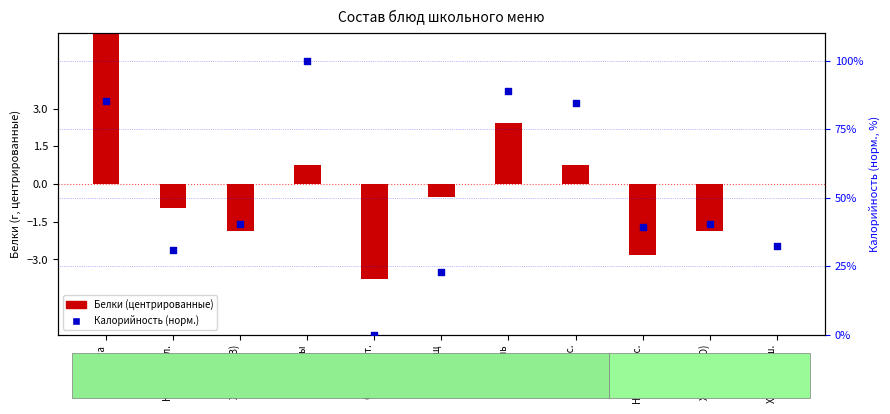

Which series has the widest spread of Y values?

Калорийность (норм.)